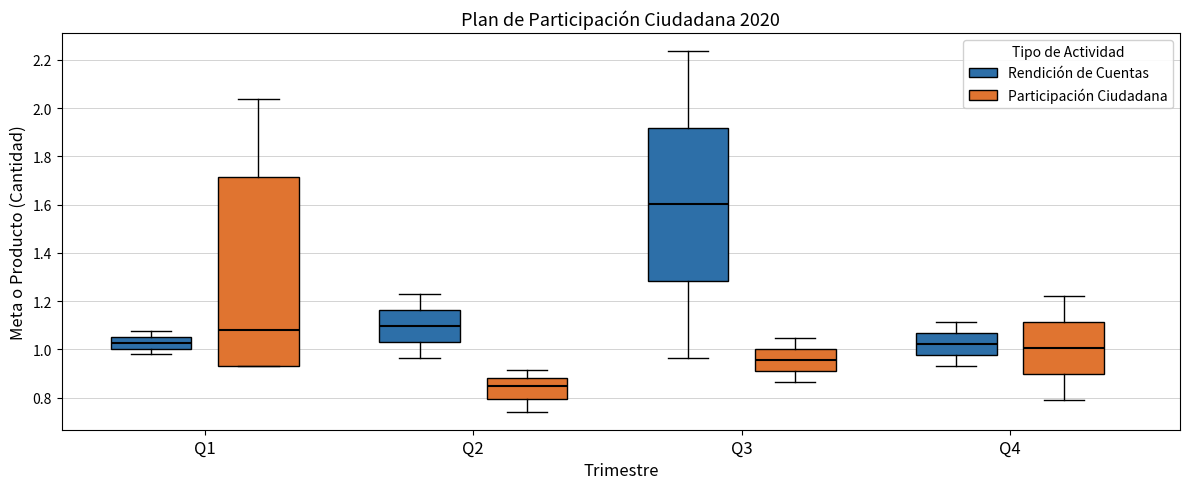

Where is the upper edge of the box for Q4 (Rendición de Cuentas) on the y-axis? The values are not printed on the chart, so give them approximately, as read against the axis.

1.06